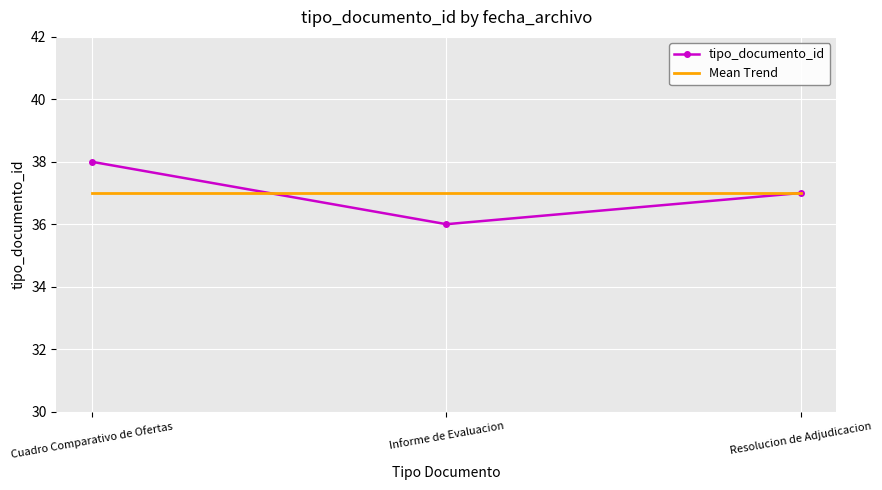

What value does the Mean Trend series have at Informe de Evaluacion?

37